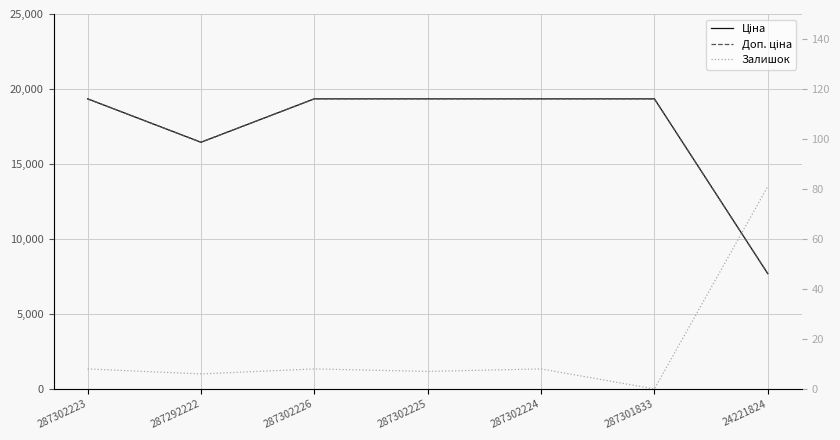

How many interior local valleys does the Ціна series have?

1